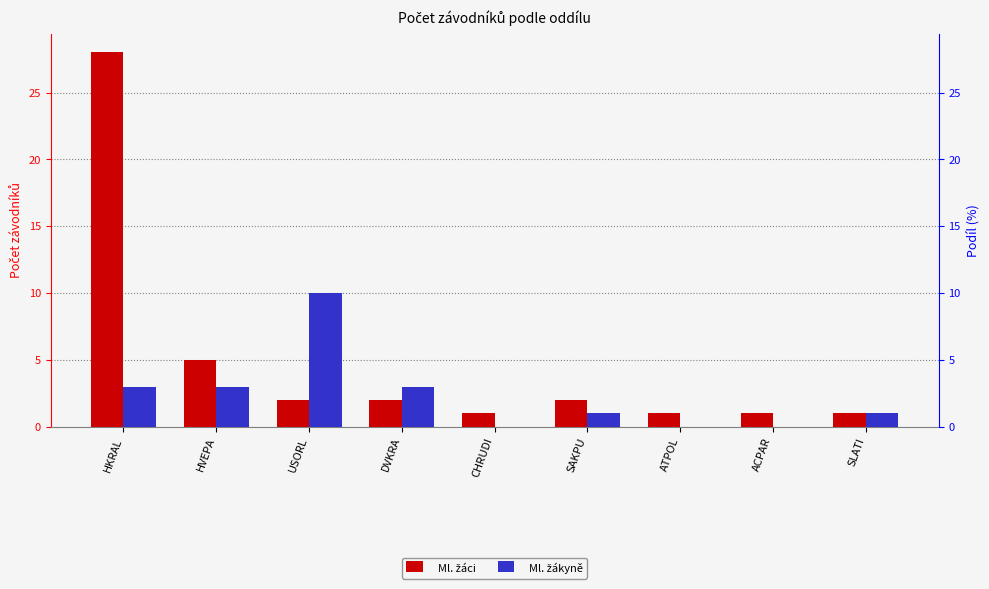

How many bars are there in each group?

2